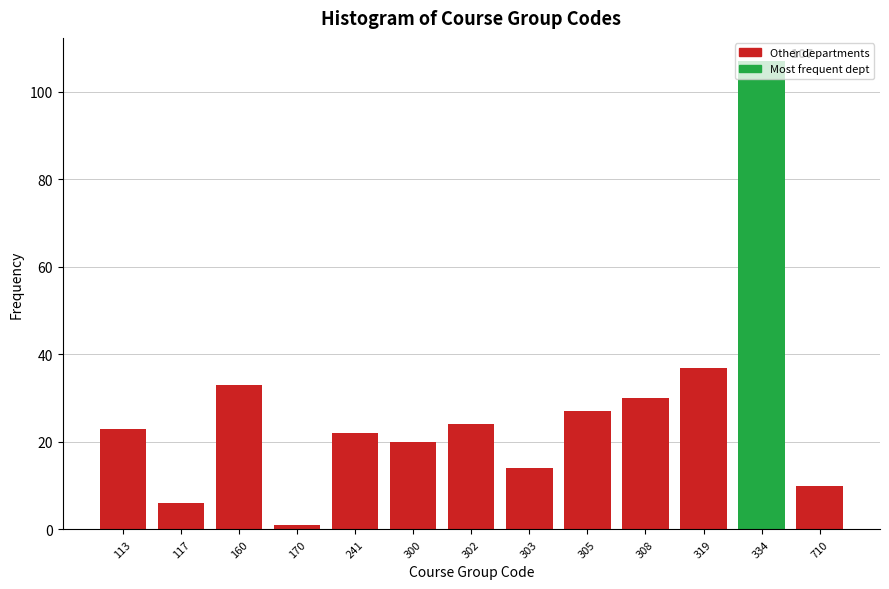

What is the value of the 12th bar from the left?

107